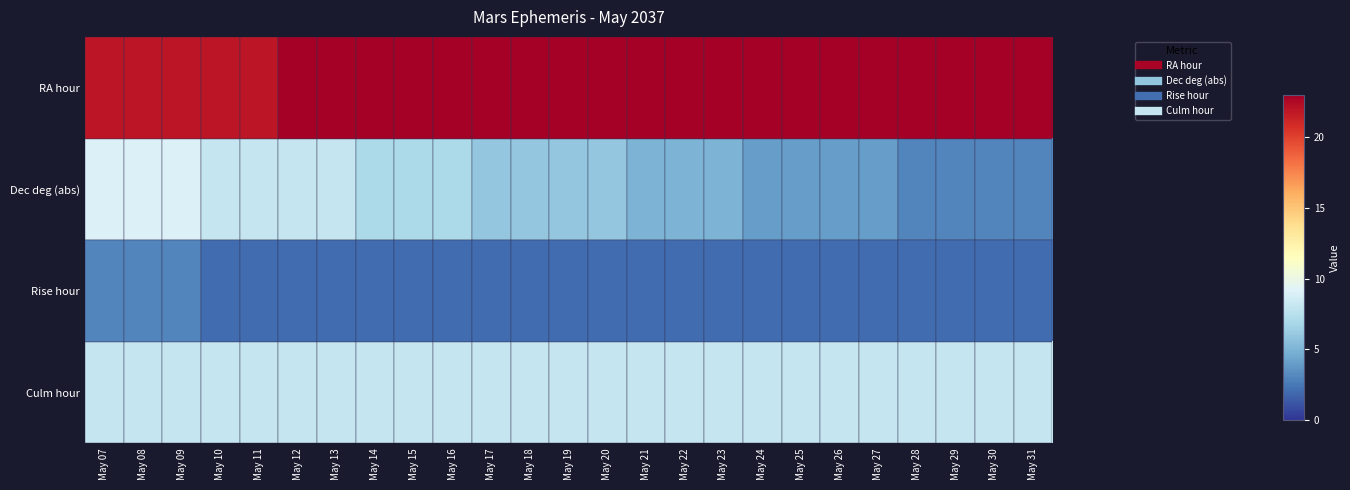

At which category is the sum across all series the highest?

May 07